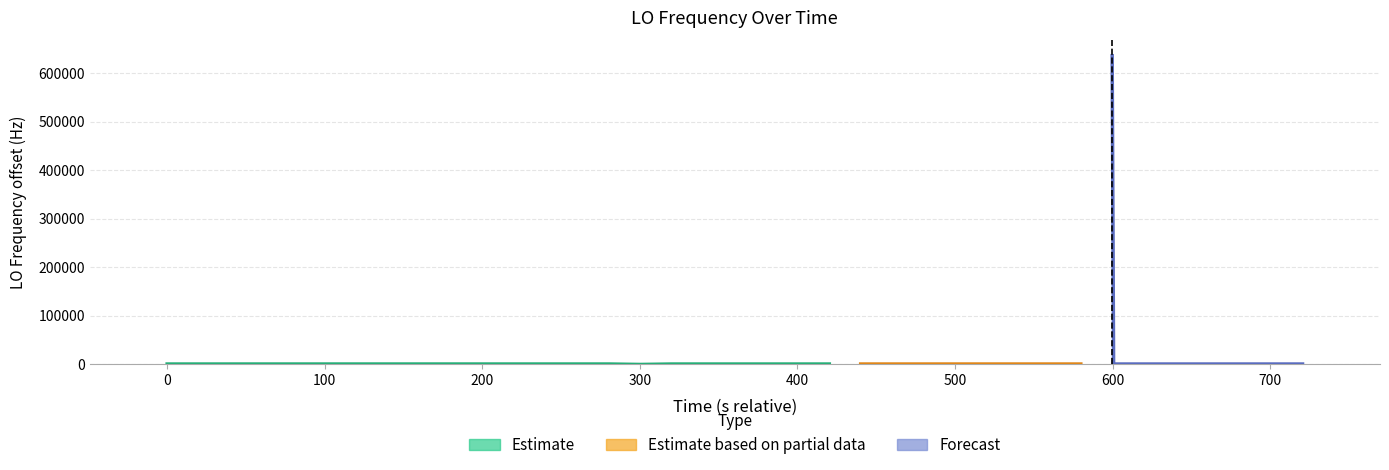

Does the chart contain any negative values?

No